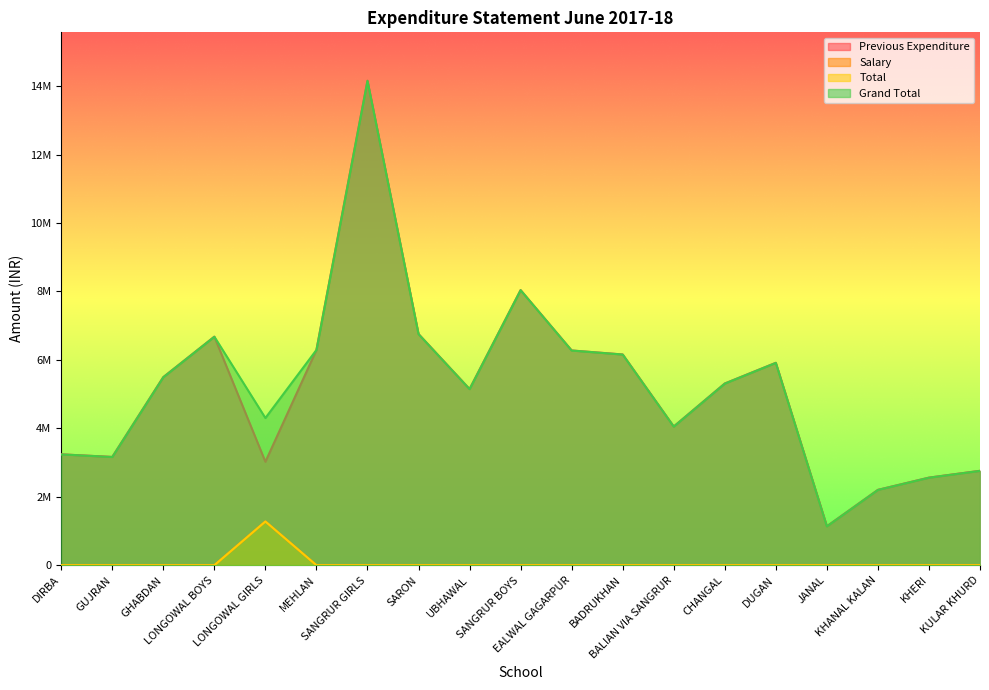

How many categories are shown in the chart?

19